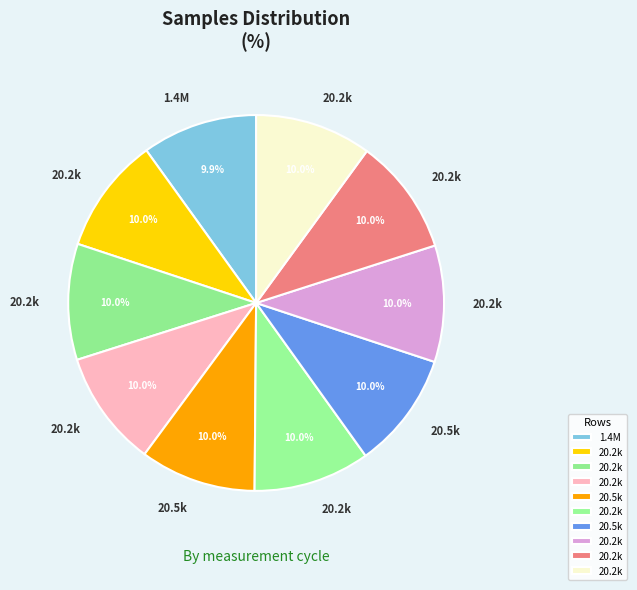

Count the number of slices in the pie.

10